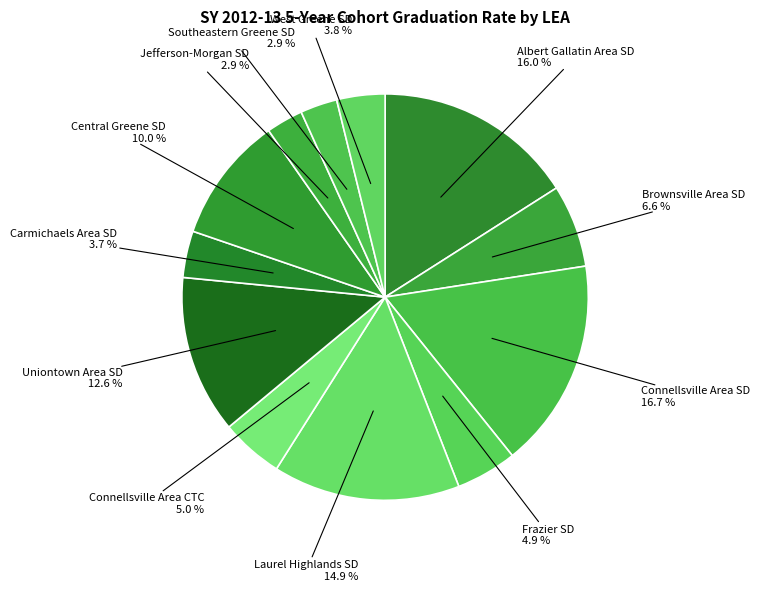

How many segments does this pie chart have?

12